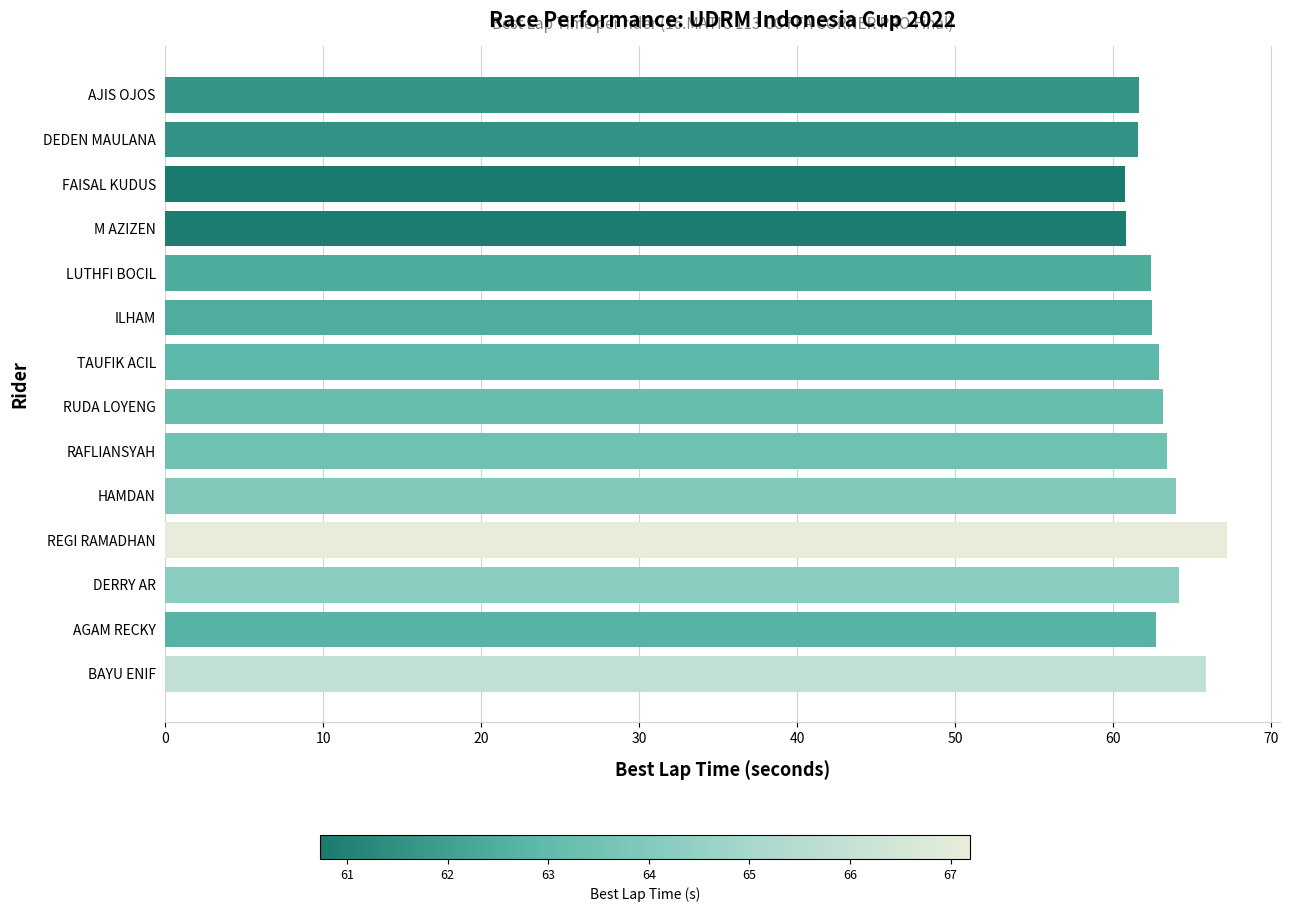

The chart shows a value of 64.2 at DERRY AR. True or false?

True